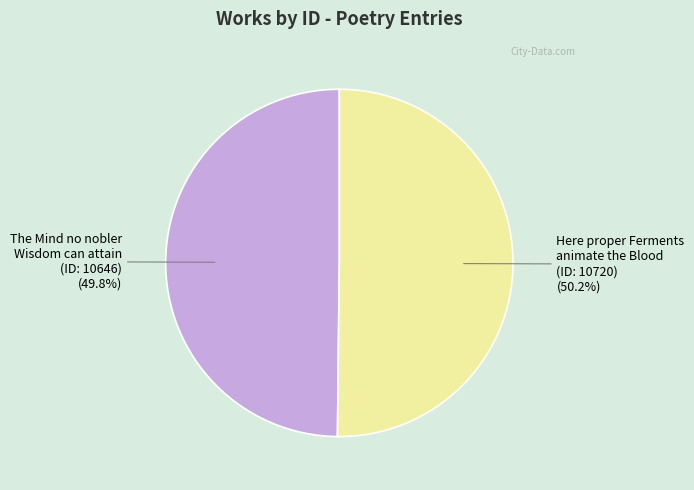

How many segments does this pie chart have?

2